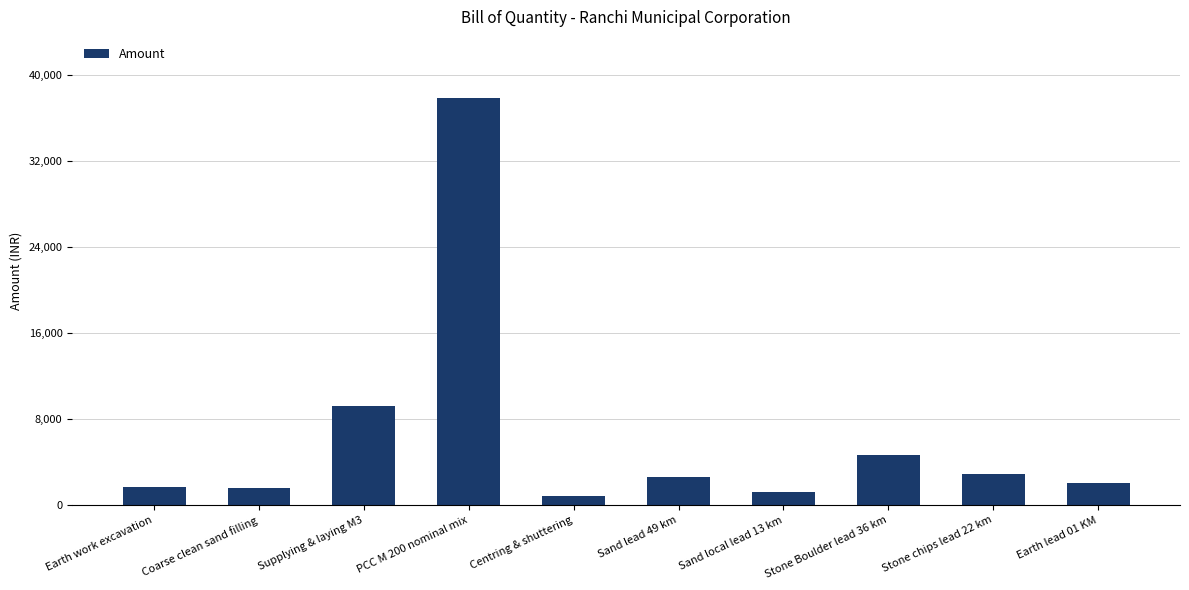

Between PCC M 200 nominal mix and Supplying & laying M3, which is larger?

PCC M 200 nominal mix